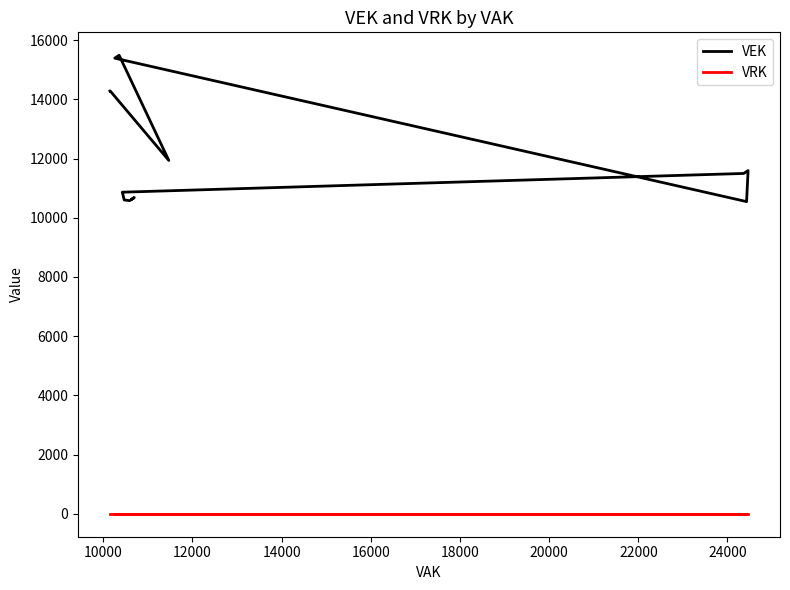

Which series has the largest total across all categories?

VEK